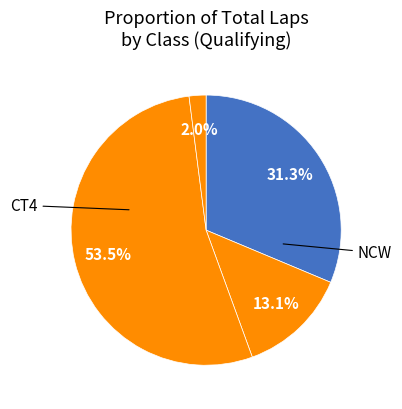

How many slices are in this pie chart?

4